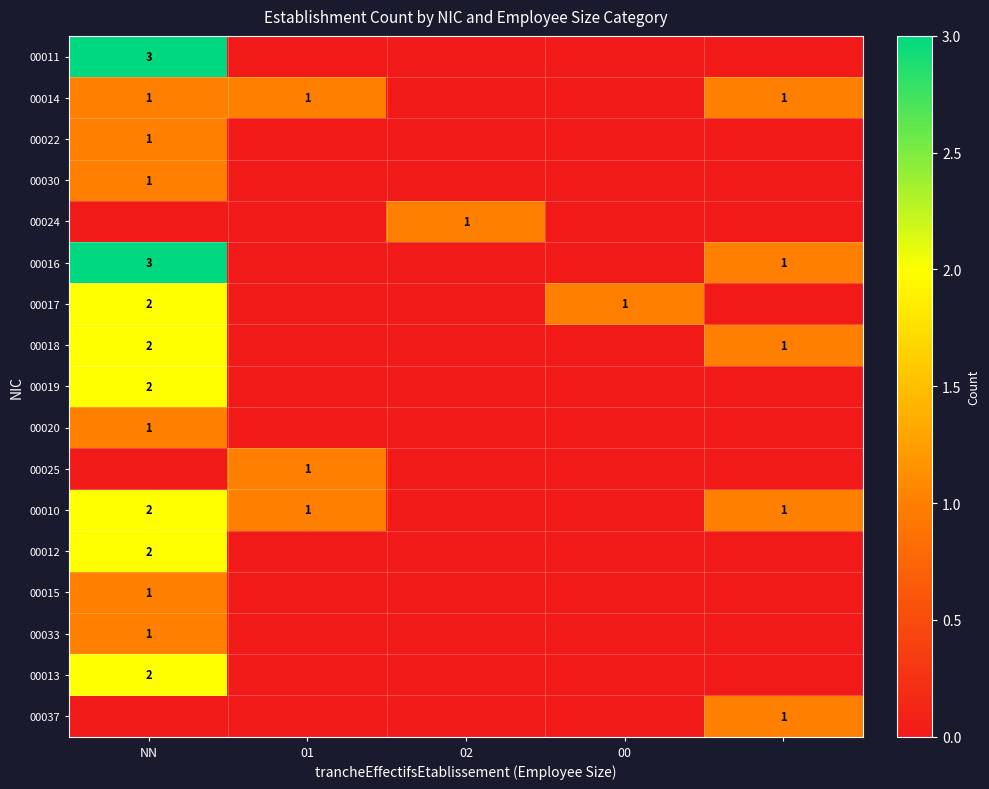

The 00022 series shows 1 at NN. True or false?

True